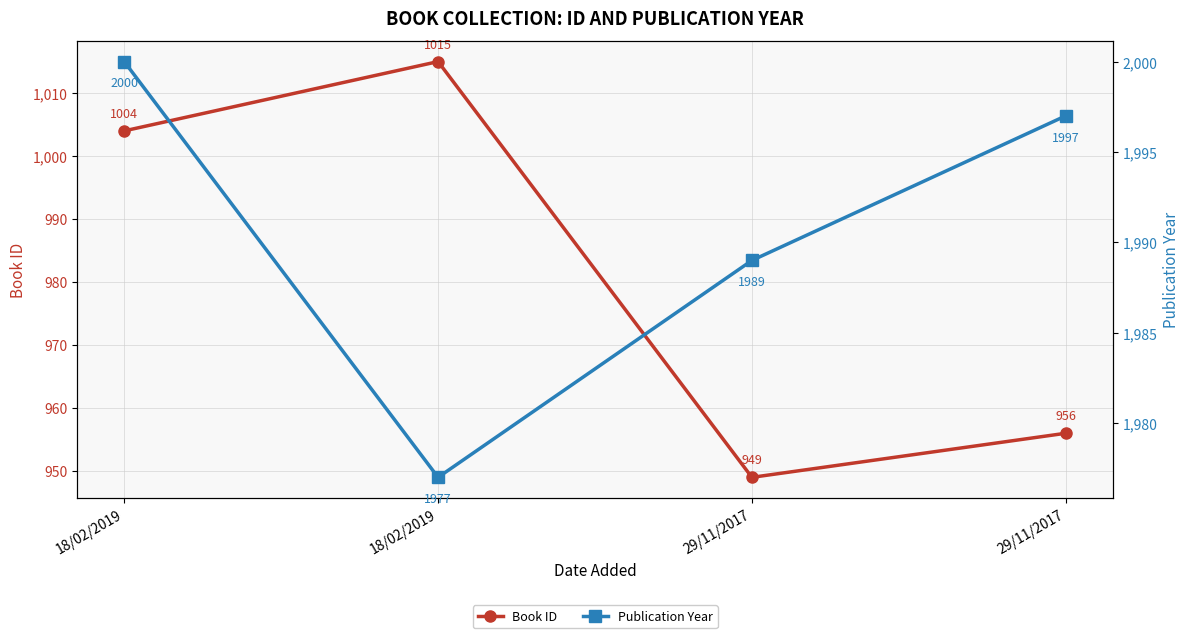

How many interior local valleys does the Publication Year series have?

1